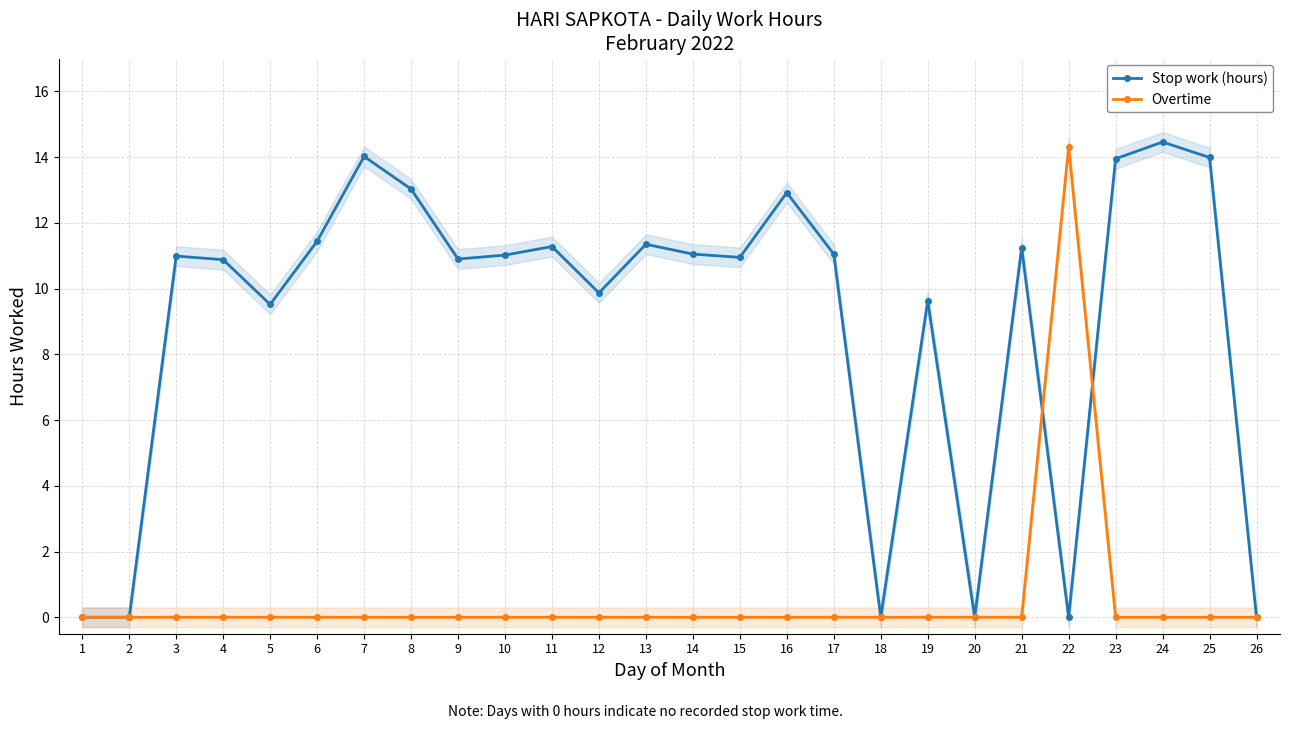

True or false: Stop work (hours) has a value of 6.4 at 7.

False